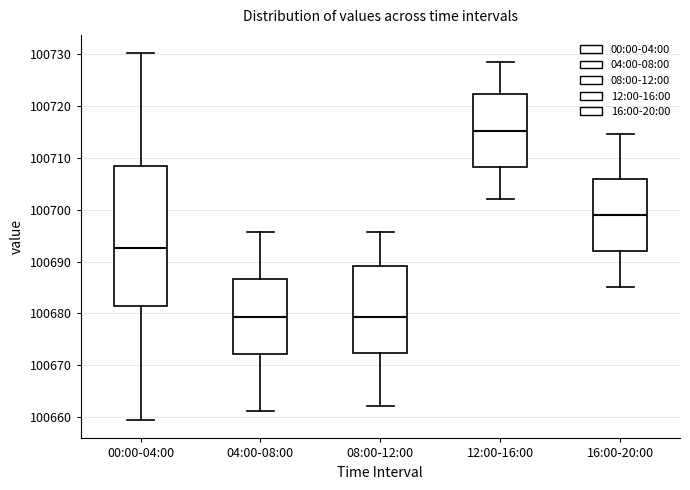

Reading left to right, transcribe this box plot: for each box, give where its median line is, the range the box spans, and where its two whiskers end, as read against the y-axis. The values are not printed on the chart, so give them approximately, as read against the axis.

00:00-04:00: median 100693, box 100681 to 100708, whiskers 100659 to 100730
04:00-08:00: median 100679, box 100672 to 100687, whiskers 100661 to 100696
08:00-12:00: median 100679, box 100672 to 100689, whiskers 100662 to 100696
12:00-16:00: median 100715, box 100708 to 100722, whiskers 100702 to 100728
16:00-20:00: median 100699, box 100692 to 100706, whiskers 100685 to 100715